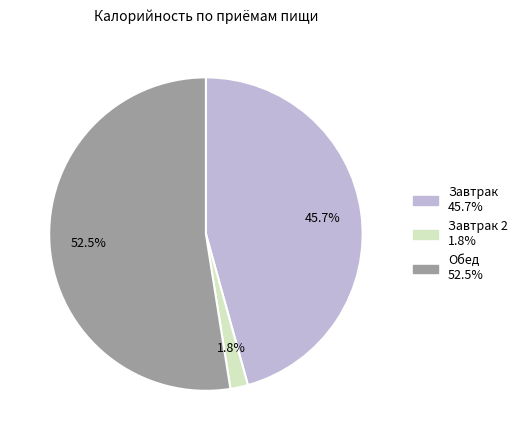

Is there any slice that represents more than half of the pie?

Yes